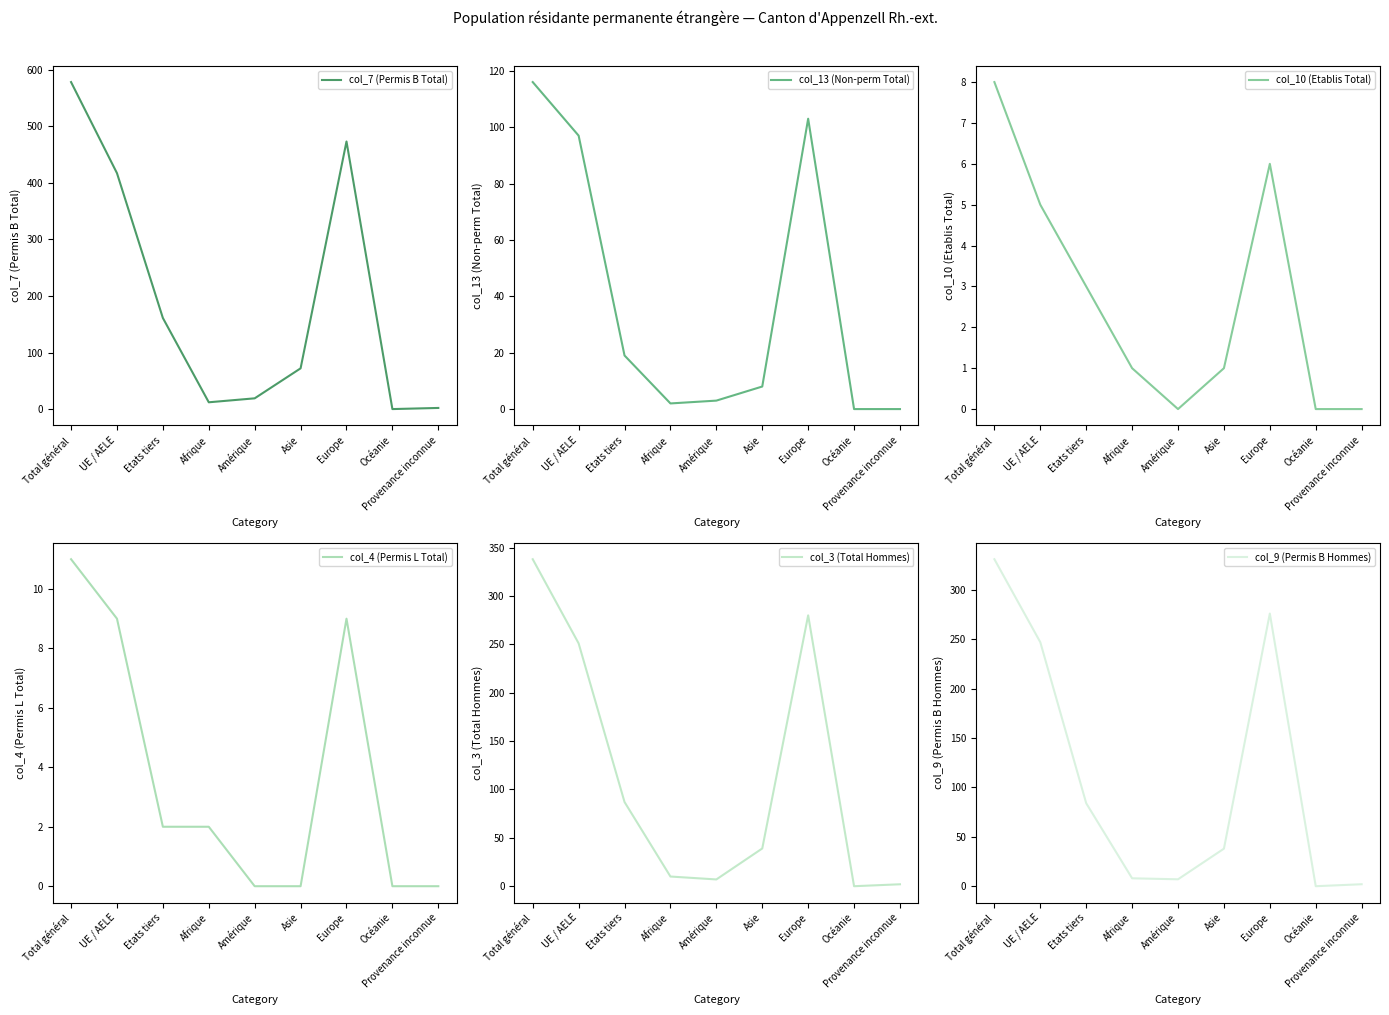

What is the sum of the col_13 (Non-perm Total) values at Provenance inconnue and Asie?

8